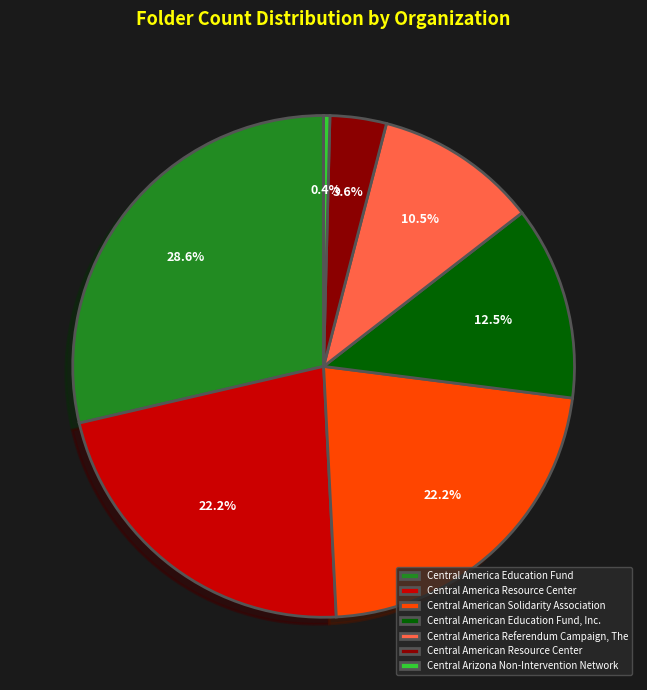

To the nearest percent, what percentage of the pie is Central American Resource Center?

4%